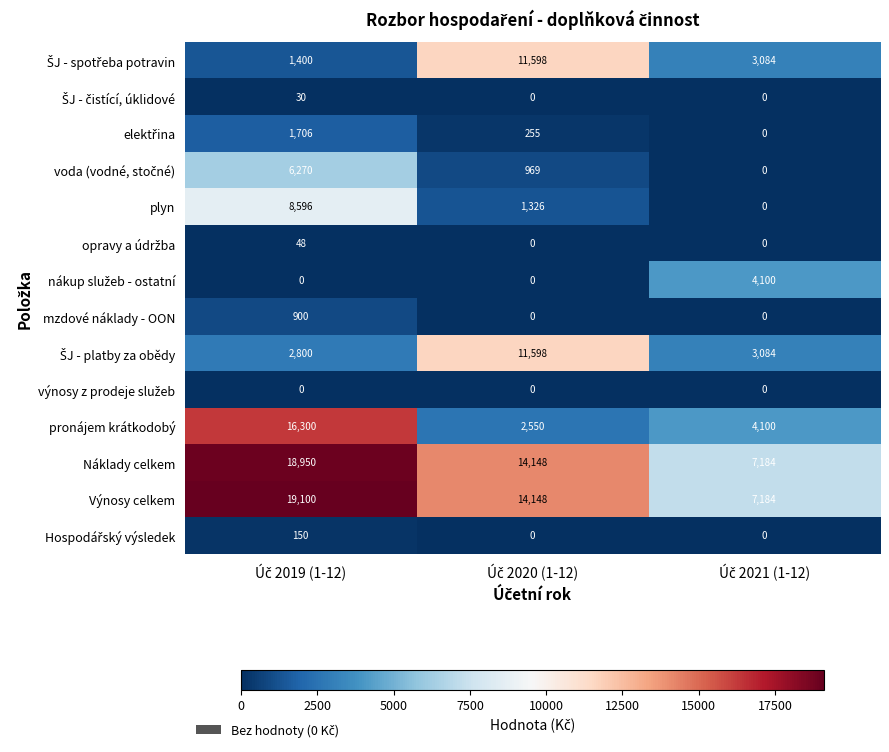

What is the difference between the maximum and minimum values in the Výnosy celkem series?

11916